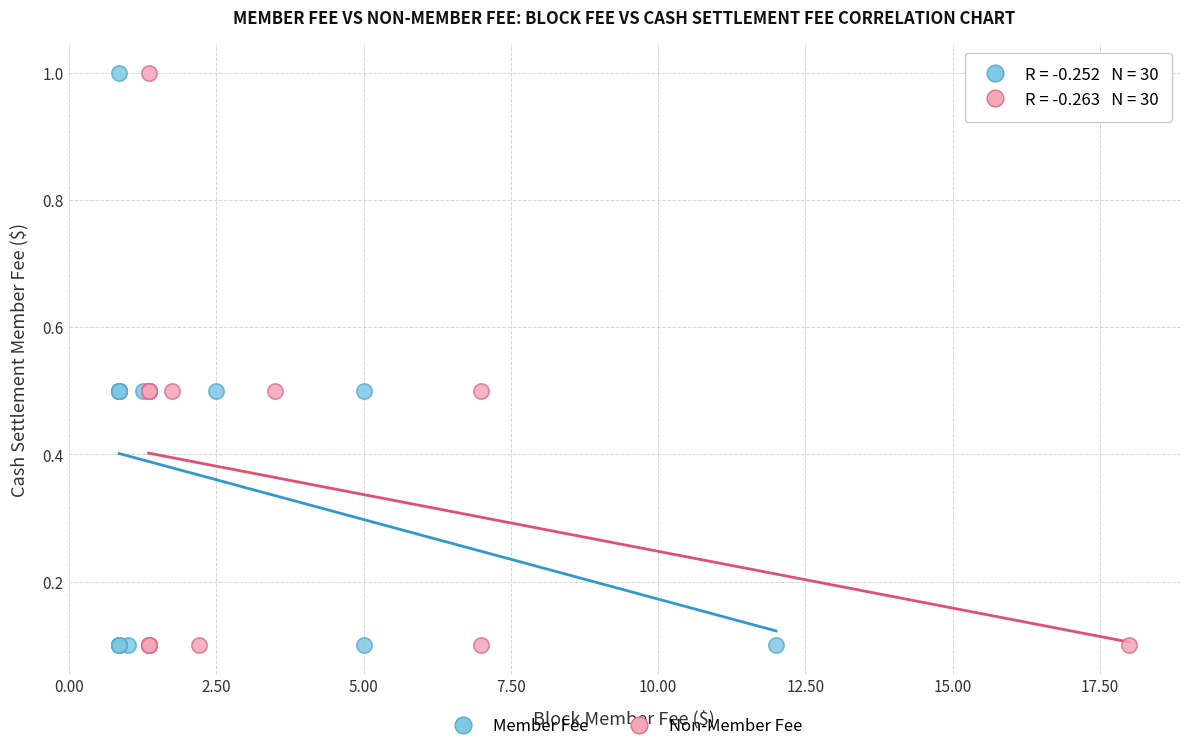

What are all the series names shown in the legend?

Member Fee, Non-Member Fee